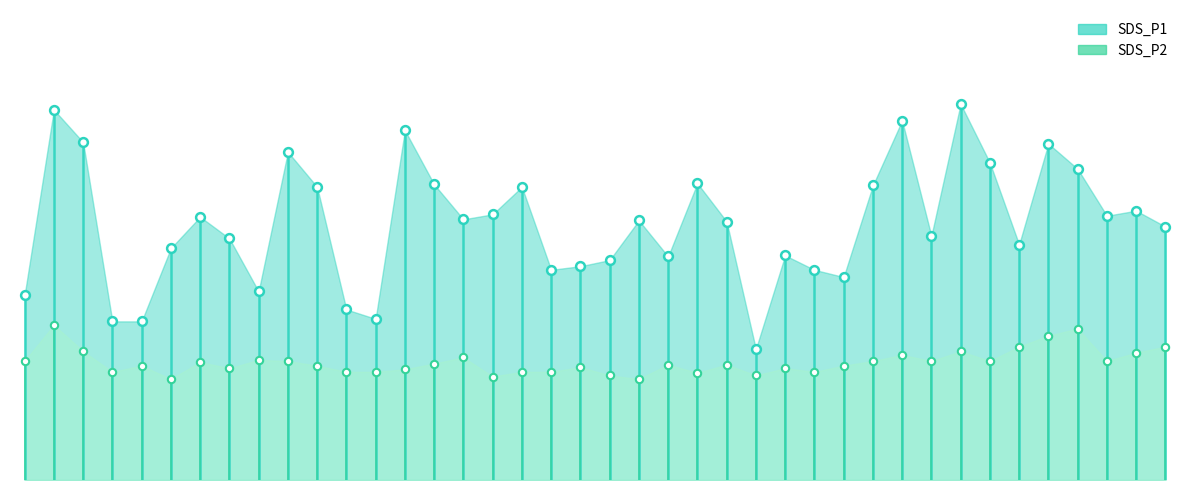

Which series reaches the minimum Y coordinate?

SDS_P2